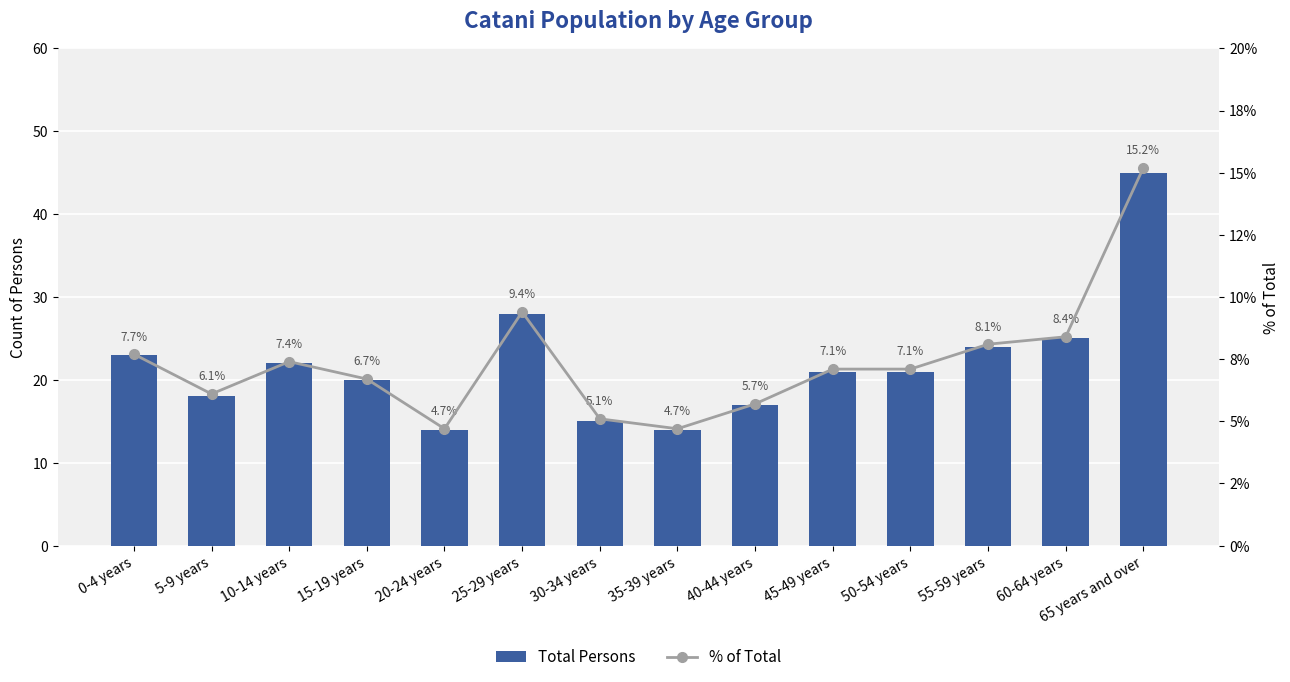

Between 10-14 years and 15-19 years, which is larger?

10-14 years